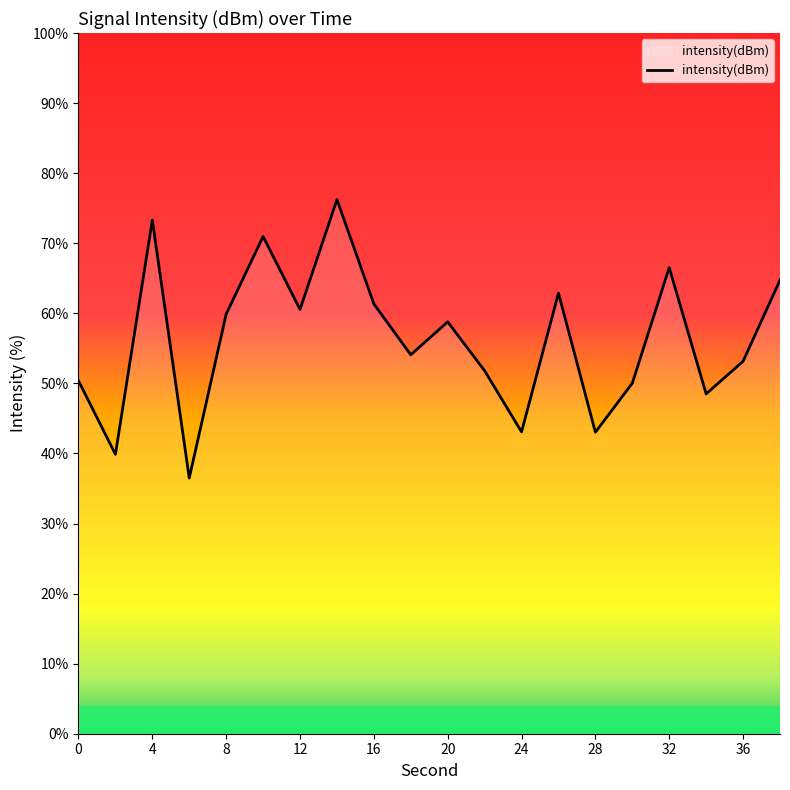

What is the smallest value displayed?

36.5